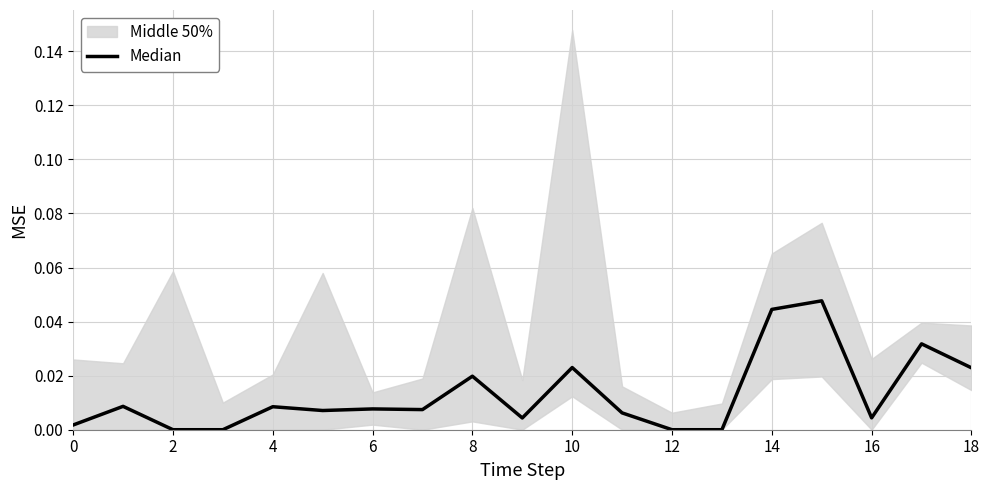

How many points are lower than both their immediate neighbors (excluding endpoints)?

4